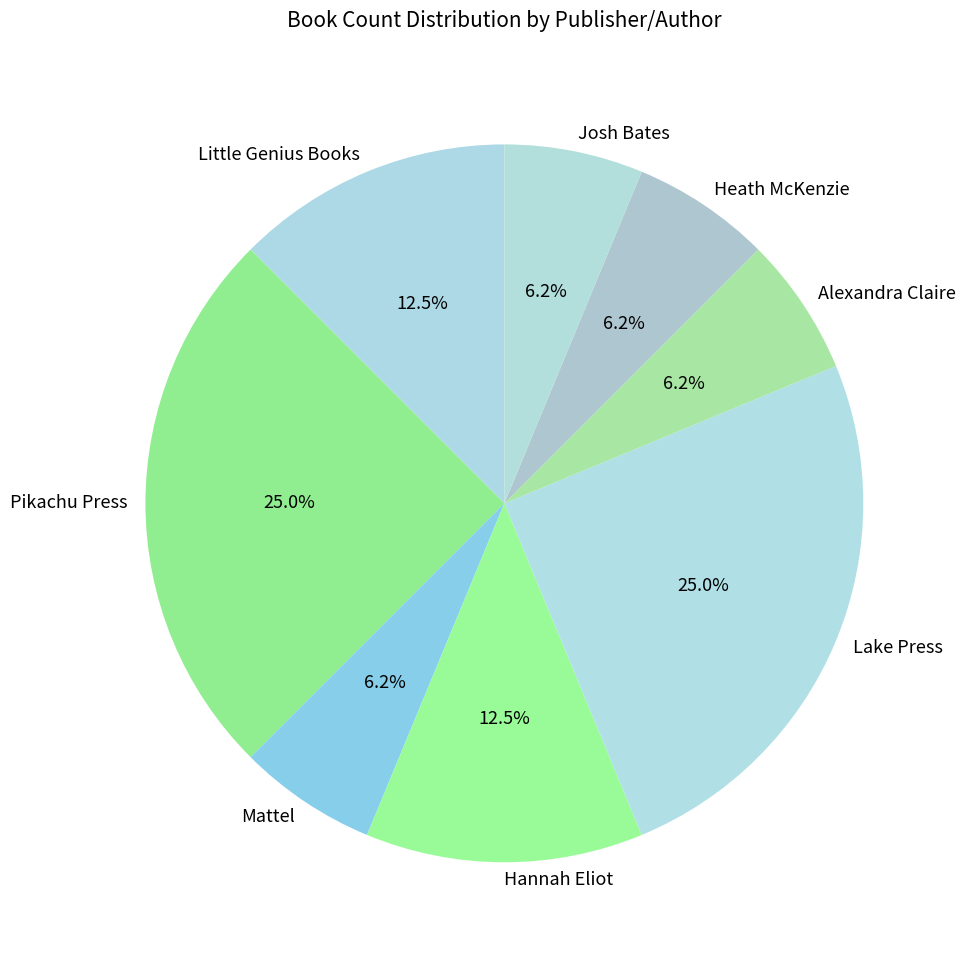

Approximately how many times larger is the value at Little Genius Books compared to Pikachu Press?

0.5